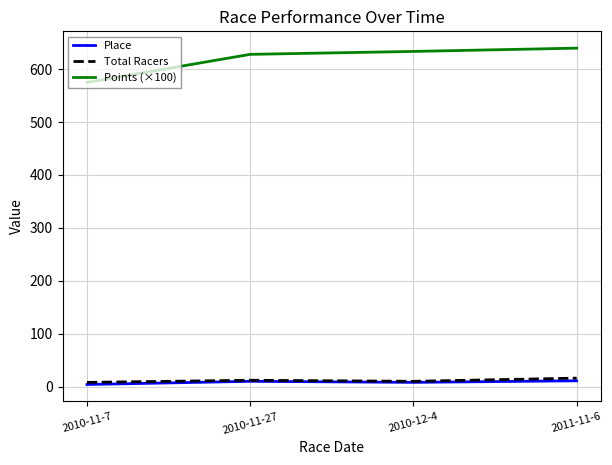

True or false: Total Racers and Points (×100) cross at least once.

False